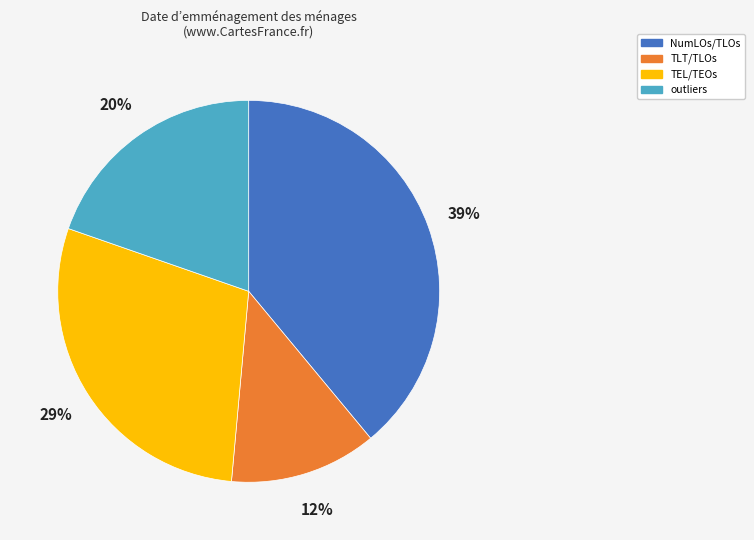

How many slices are in this pie chart?

4